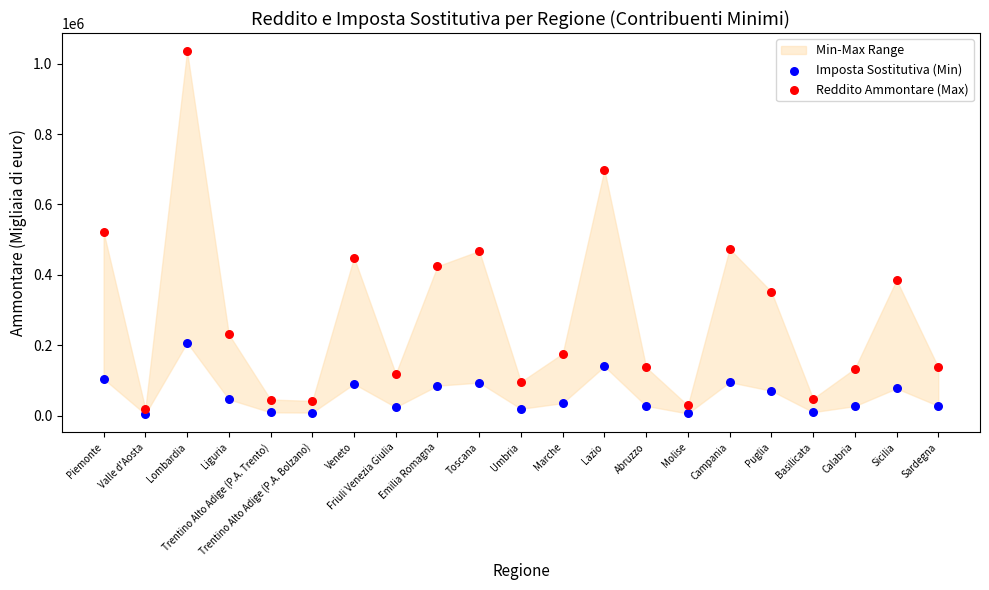

Which series has the widest spread of Y values?

Reddito Ammontare (Max)